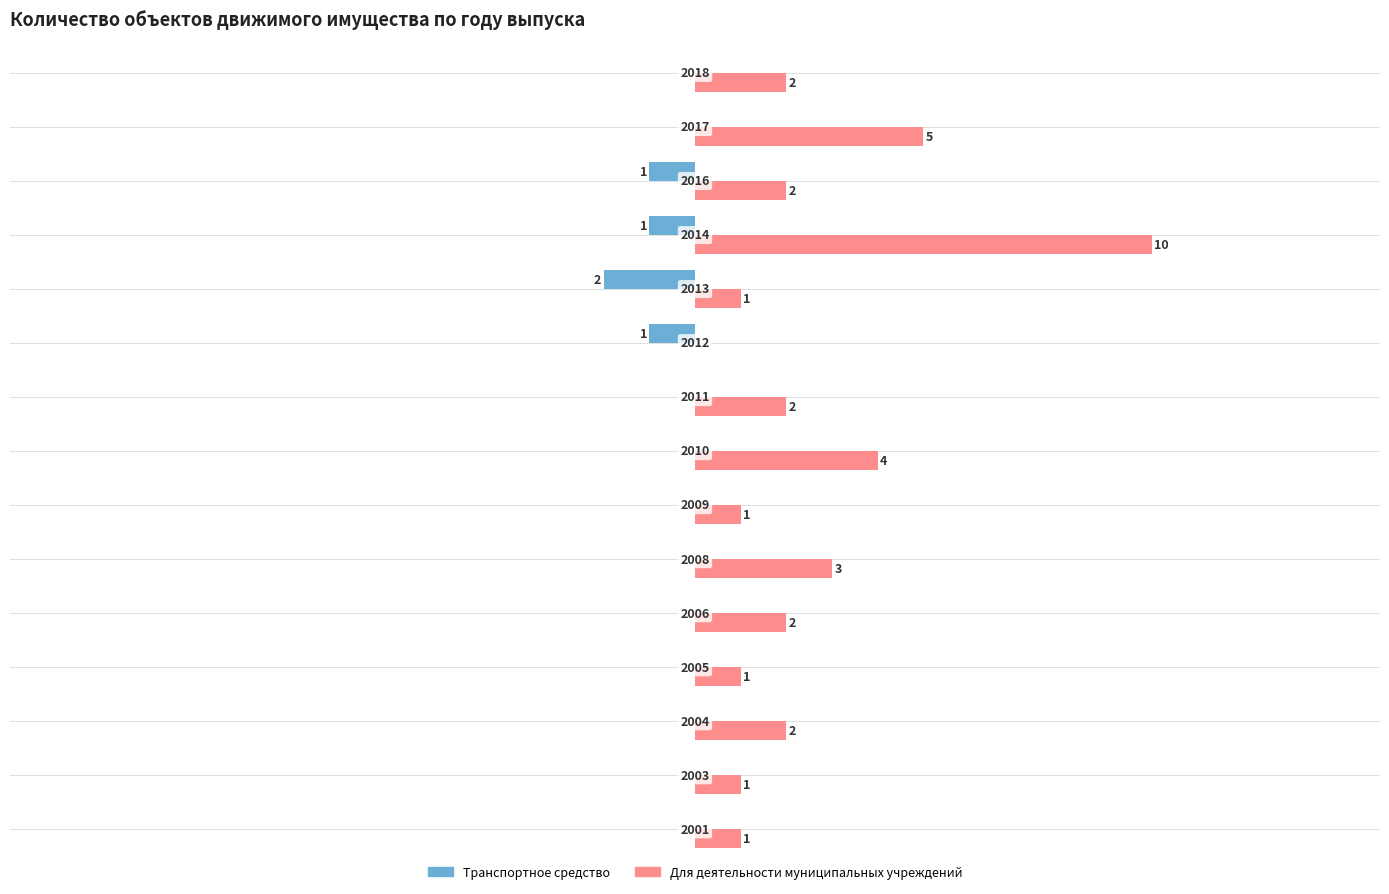

How many Для деятельности муниципальных учреждений values are between 1 and 3?

11